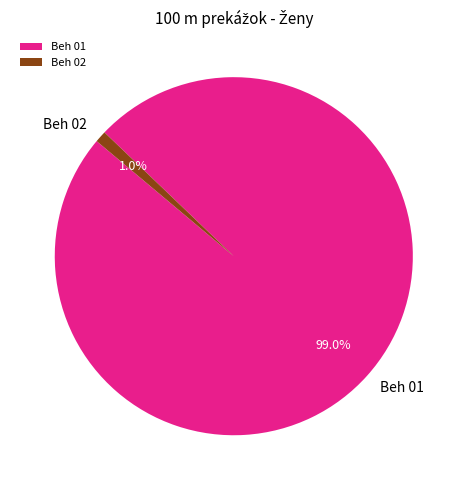

Combined, do Beh 02 and Beh 01 account for over 50%?

Yes